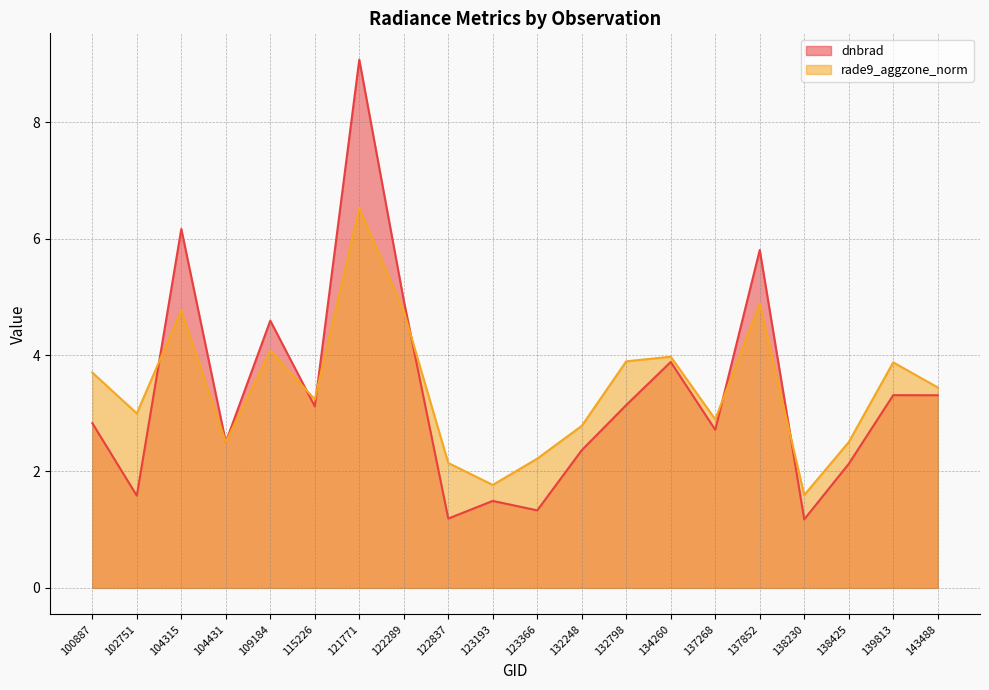

The value of dnbrad at 143488 is 4.3. True or false?

False